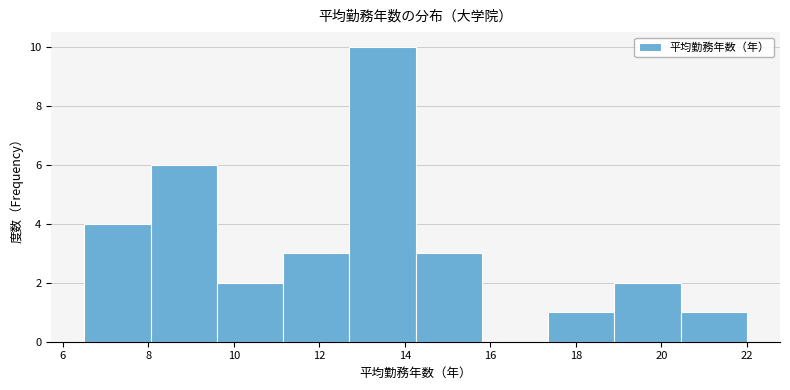

What is the height of the bar covering 11.15 to 12.70 on the x-axis? Neither the bar edges nor the heights are printed on the chart, so give them approximately, as read against the axes.

3